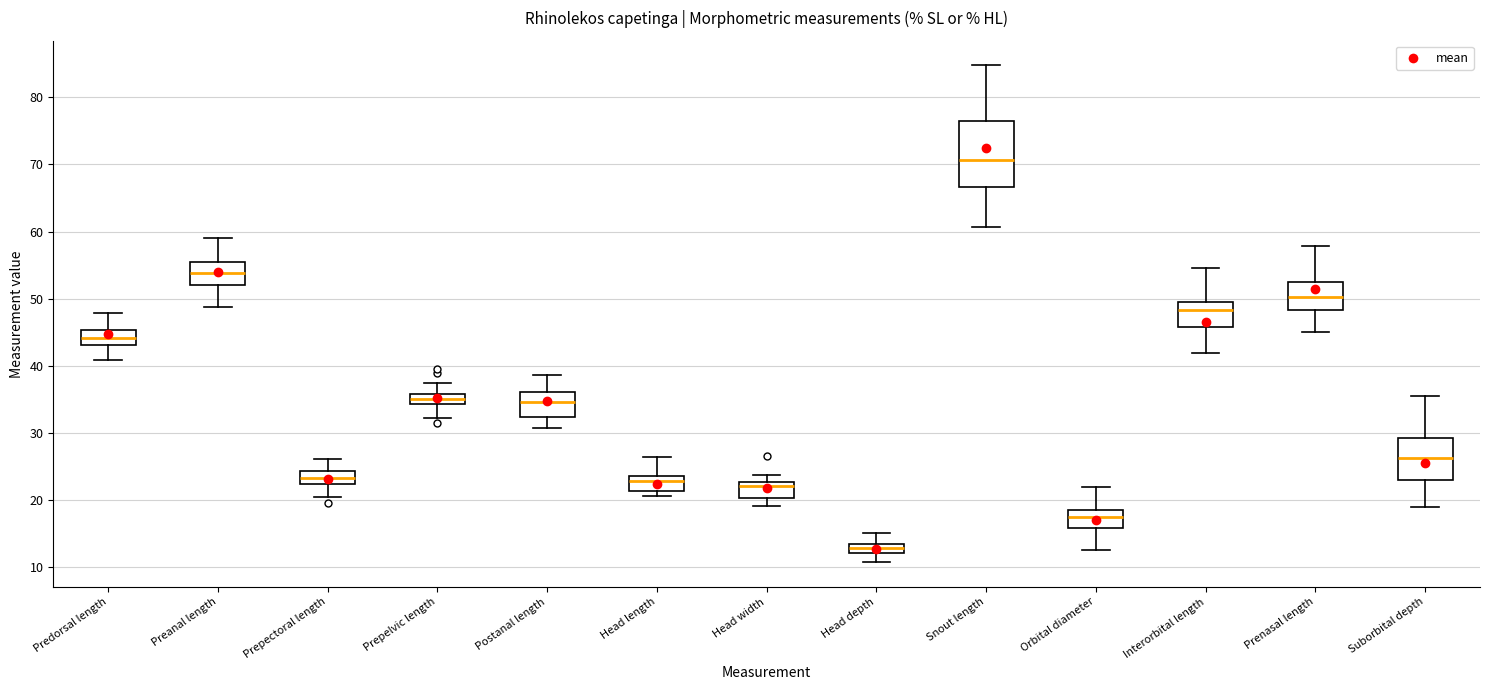

Where is the lower edge of the box for Head depth on the y-axis? The values are not printed on the chart, so give them approximately, as read against the axis.

12